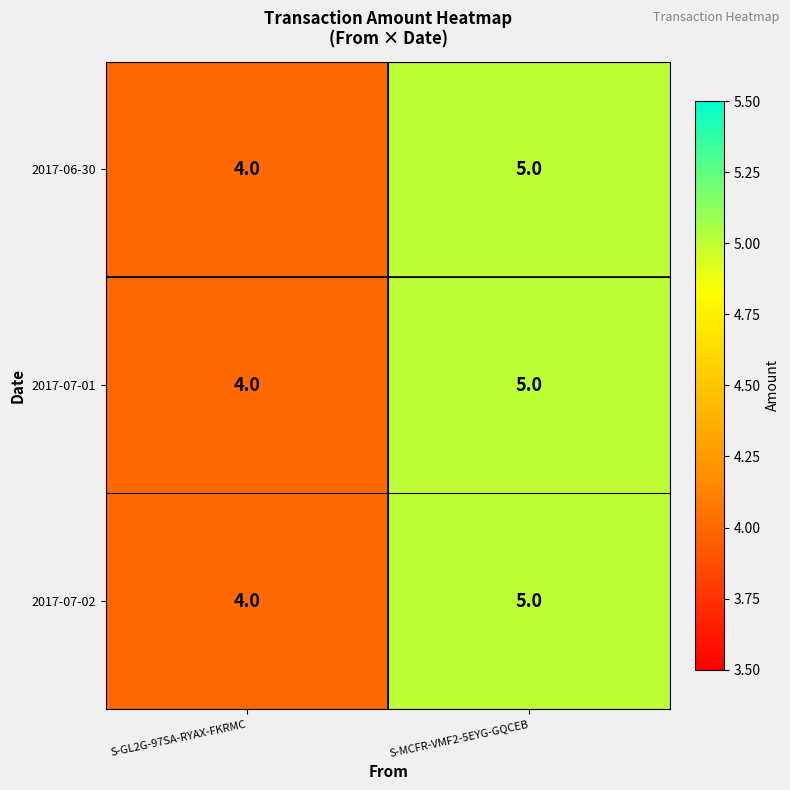

Rank the categories by 2017-06-30 value from lowest to highest.

S-GL2G-97SA-RYAX-FKRMC, S-MCFR-VMF2-5EYG-GQCEB